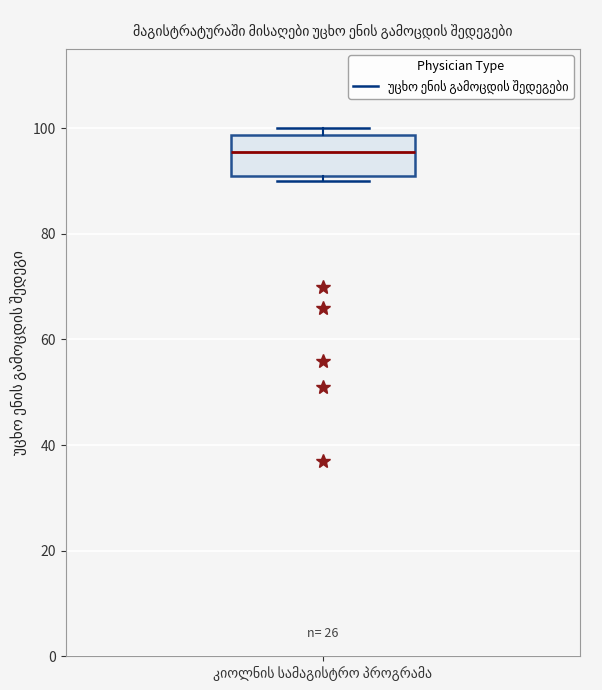

Read this box plot against the y-axis: the position of the median line, the range covered by the box, and the ends of both whiskers. The values are not printed on the chart, so give them approximately, as read against the axis.

median 96, box 92 to 98, whiskers 90 to 100